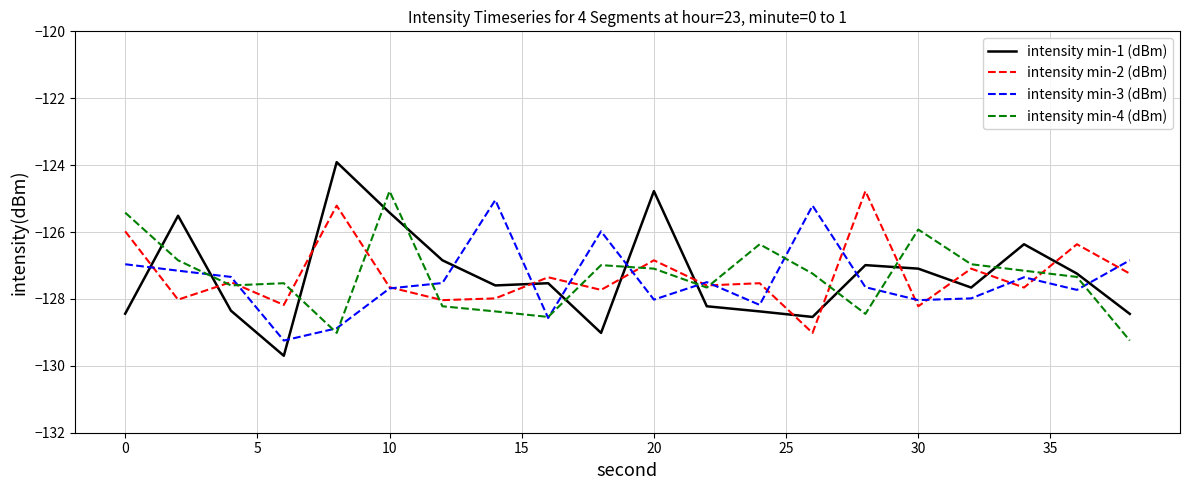

What is the average value of the intensity min-4 (dBm) series?

-127.3